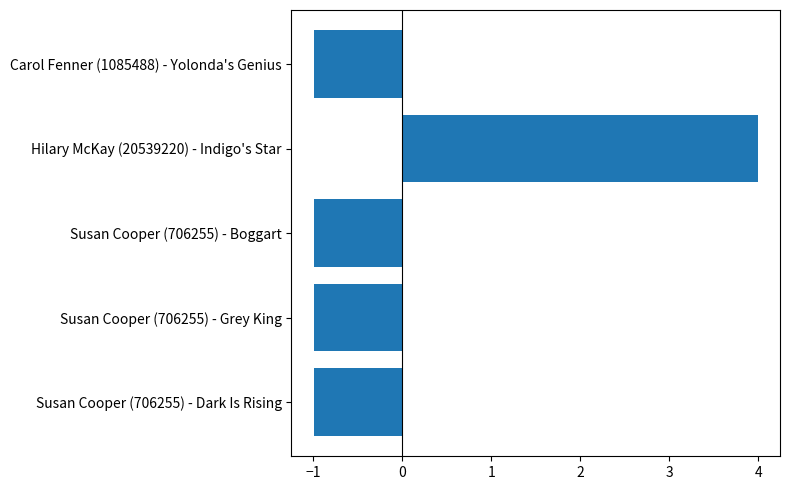

Reading bottom to top, extract all data points from this chart.

-1.0	-1.0	-1.0	4.0	-1.0